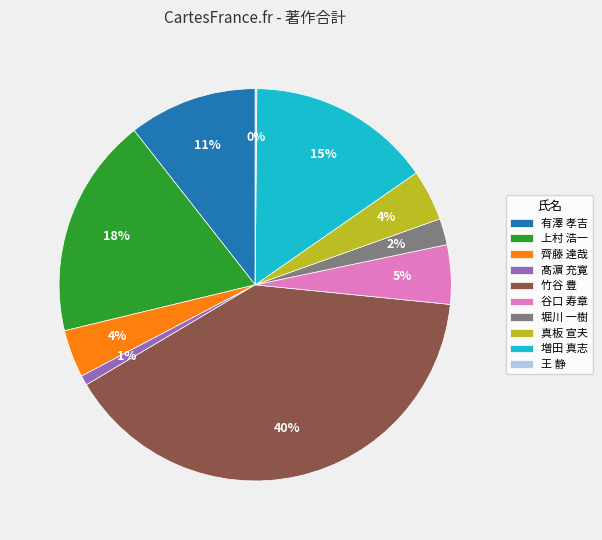

Which category has the biggest portion of the pie?

竹谷 豊